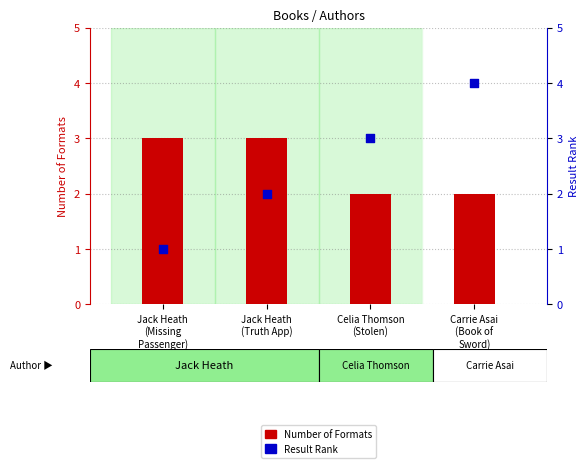

Which series reaches the maximum Y coordinate?

Result Rank